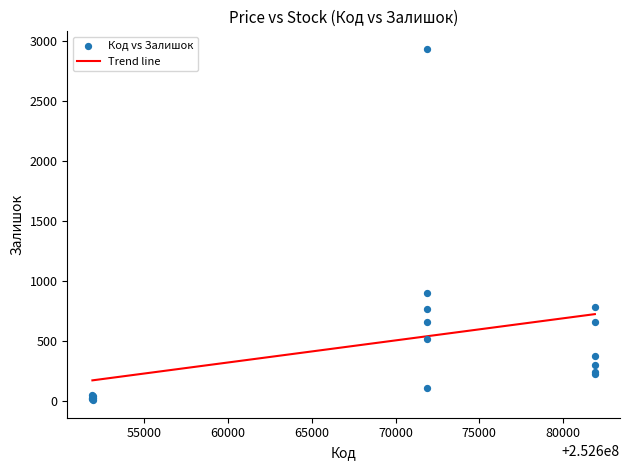

What Y value in the scatter plot is closest to 1468?

894